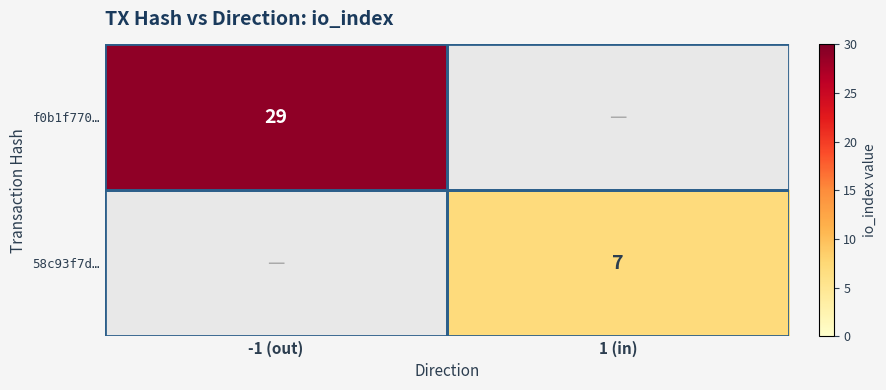

The f0b1f770… series shows 18.8 at -1 (out). True or false?

False